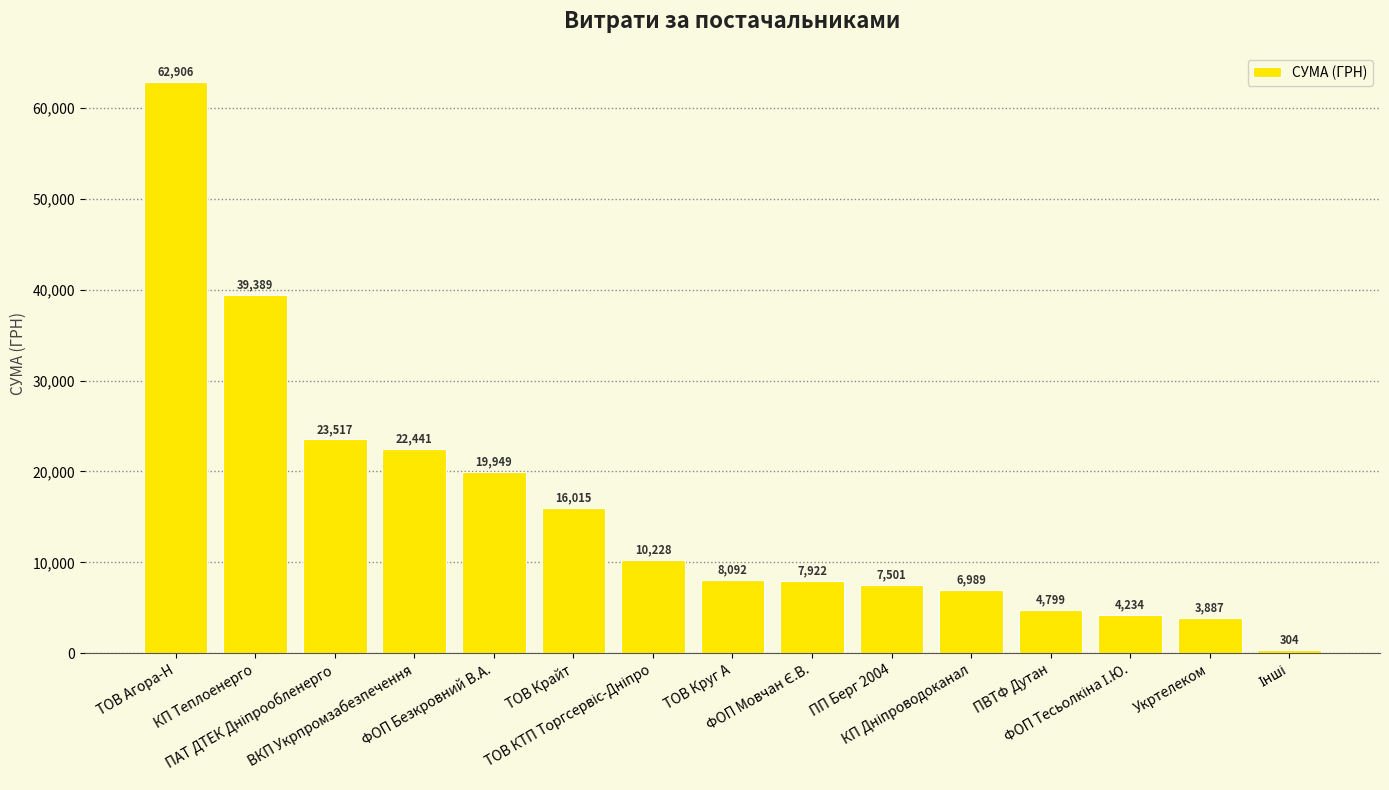

True or false: the data shows 3887.1 at Укртелеком.

True